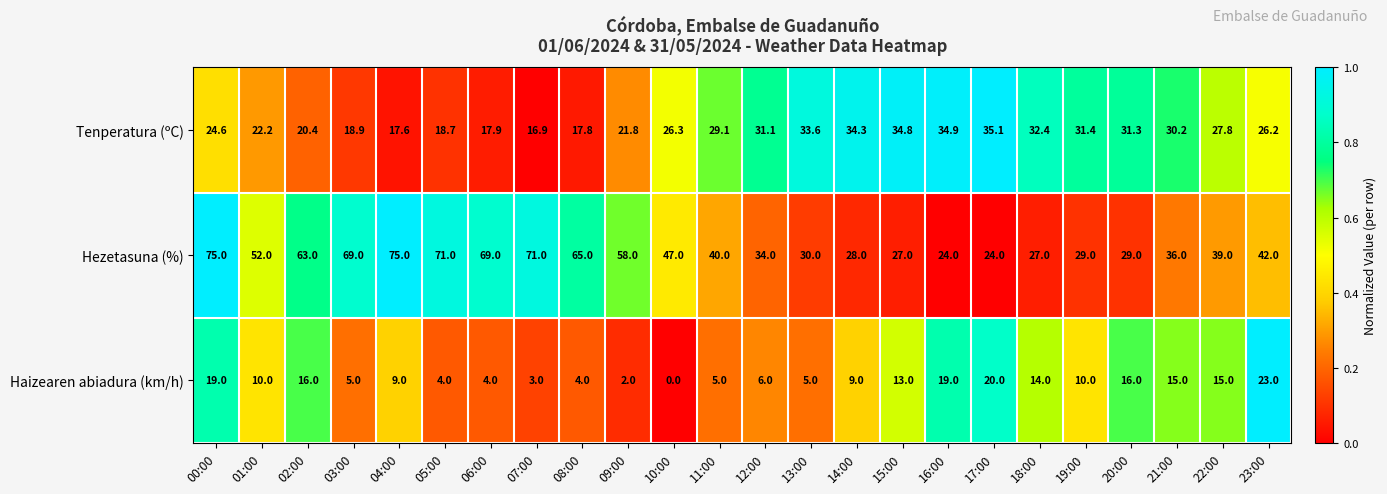

At 18:00, list the series in order from largest to smallest.

Tenperatura (ºC), Hezetasuna (%), Haizearen abiadura (km/h)